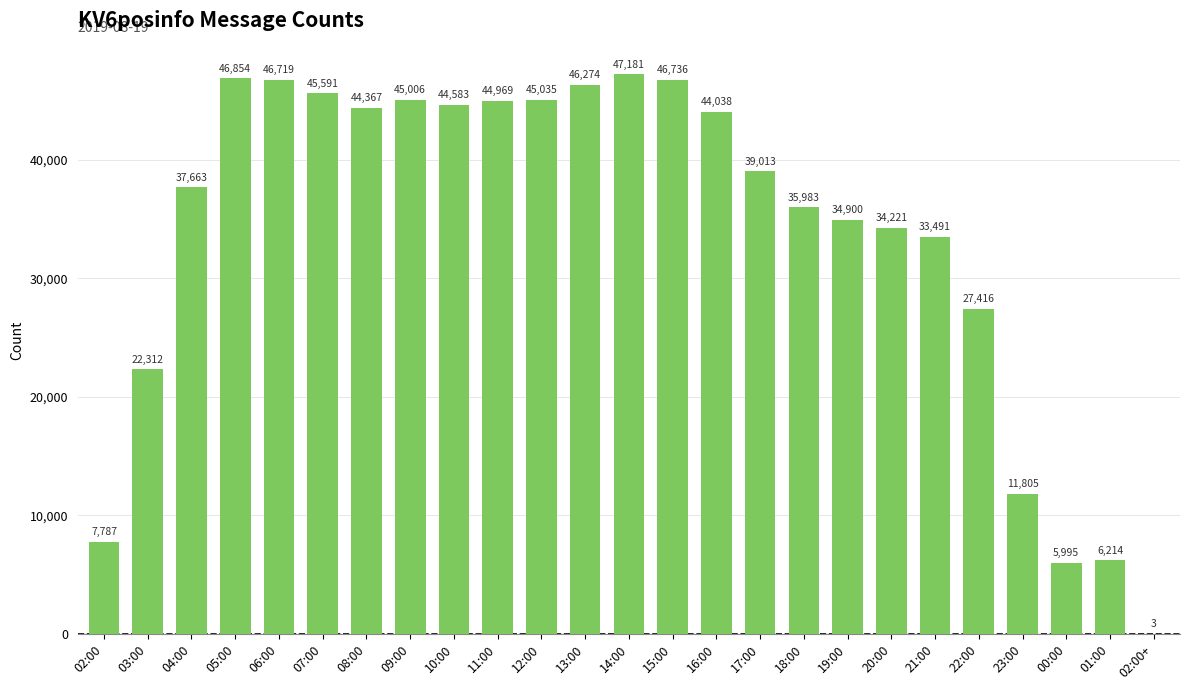

What is the change in value from 10:00 to 21:00?

-11092